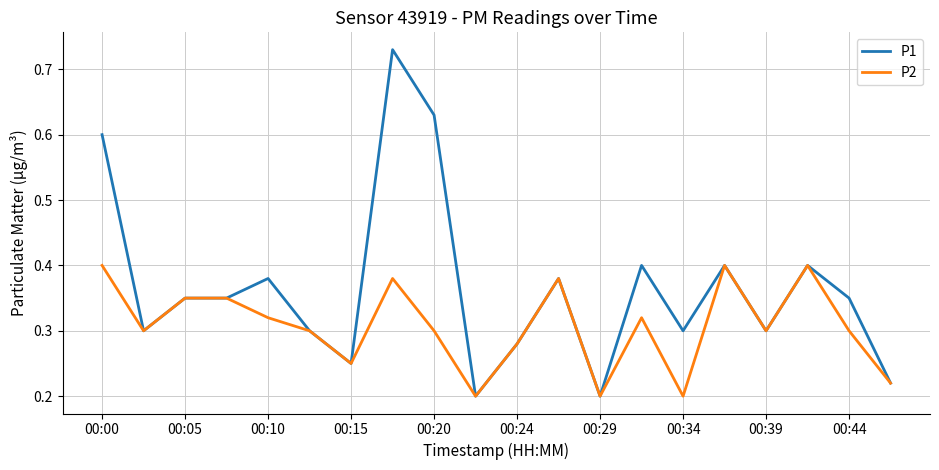

List the series in order of their peak value, highest first.

P1, P2